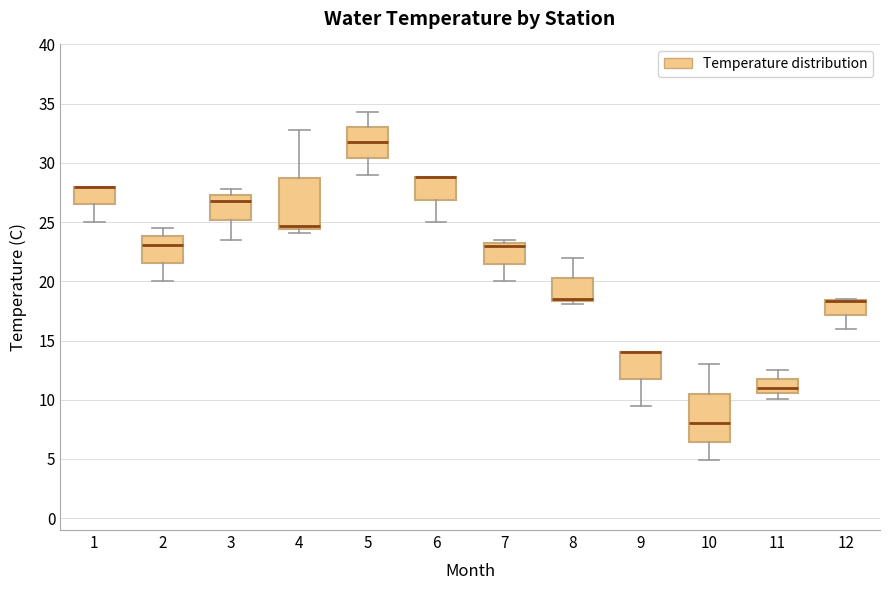

Reading left to right, read every box against the y-axis: the position of its median line, the range the box covers, and the ends of its whiskers. The values are not printed on the chart, so give them approximately, as read against the axis.

1: median 28.0 (drawn on the box's upper edge), box 26.5 to 28.0, whiskers 25.0 to 28.0
2: median 23.0, box 21.5 to 24.0, whiskers 20.0 to 24.5
3: median 27.0, box 25.0 to 27.5, whiskers 23.5 to 28.0
4: median 24.5 (just above the box's lower edge), box 24.5 to 29.0, whiskers 24.0 to 33.0
5: median 32.0, box 30.5 to 33.0, whiskers 29.0 to 34.5
6: median 29.0 (drawn on the box's upper edge), box 27.0 to 29.0, whiskers 25.0 to 29.0
7: median 23.0, box 21.5 to 23.5, whiskers 20.0 to 23.5 (just above the box's upper edge)
8: median 18.5 (just above the box's lower edge), box 18.5 to 20.5, whiskers 18.0 to 22.0
9: median 14.0 (drawn on the box's upper edge), box 12.0 to 14.0, whiskers 9.5 to 14.0
10: median 8.0, box 6.5 to 10.5, whiskers 5.0 to 13.0
11: median 11.0, box 10.5 to 12.0, whiskers 10.0 to 12.5
12: median 18.5 (drawn on the box's upper edge), box 17.0 to 18.5, whiskers 16.0 to 18.5